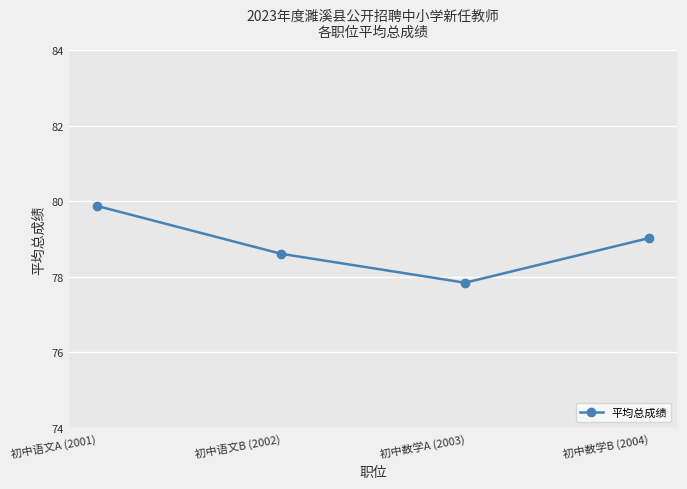

Is this an area chart (filled region under the line)?

No